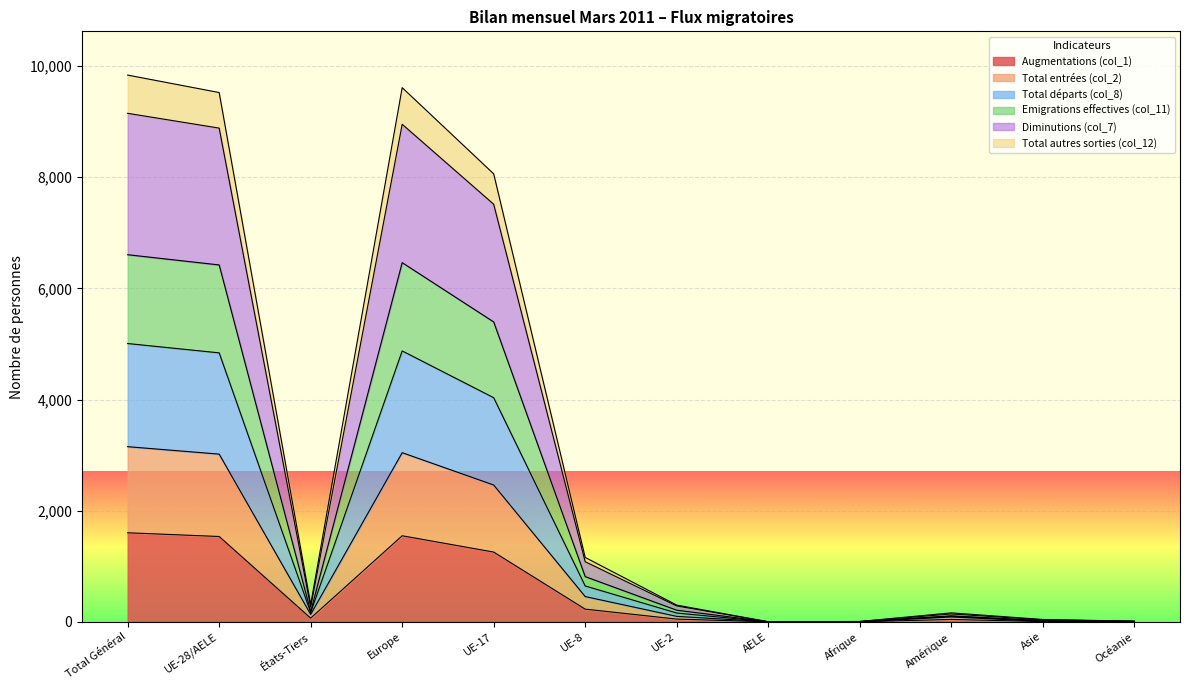

What is the label of the 7th point from the left?

UE-2